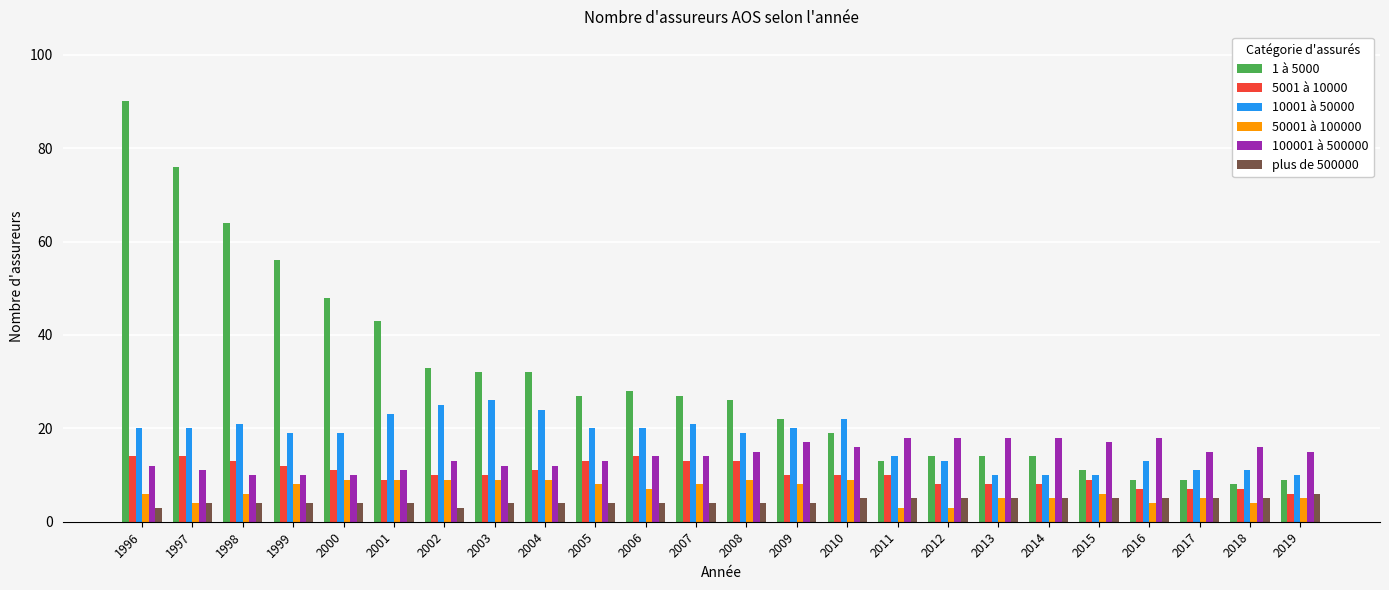

Is it true that 100001 à 500000 equals 8 at 1996?

False